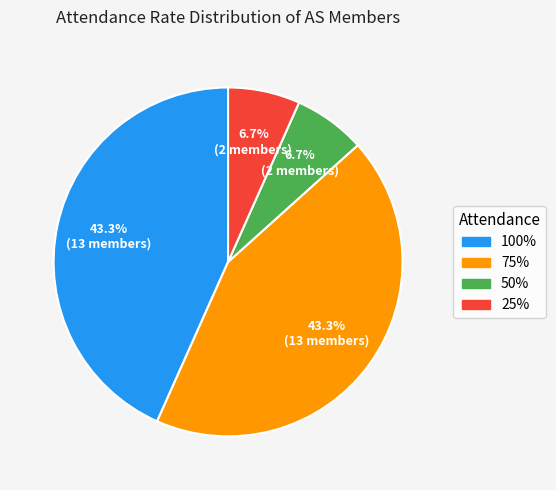

Does any single category account for the majority?

No